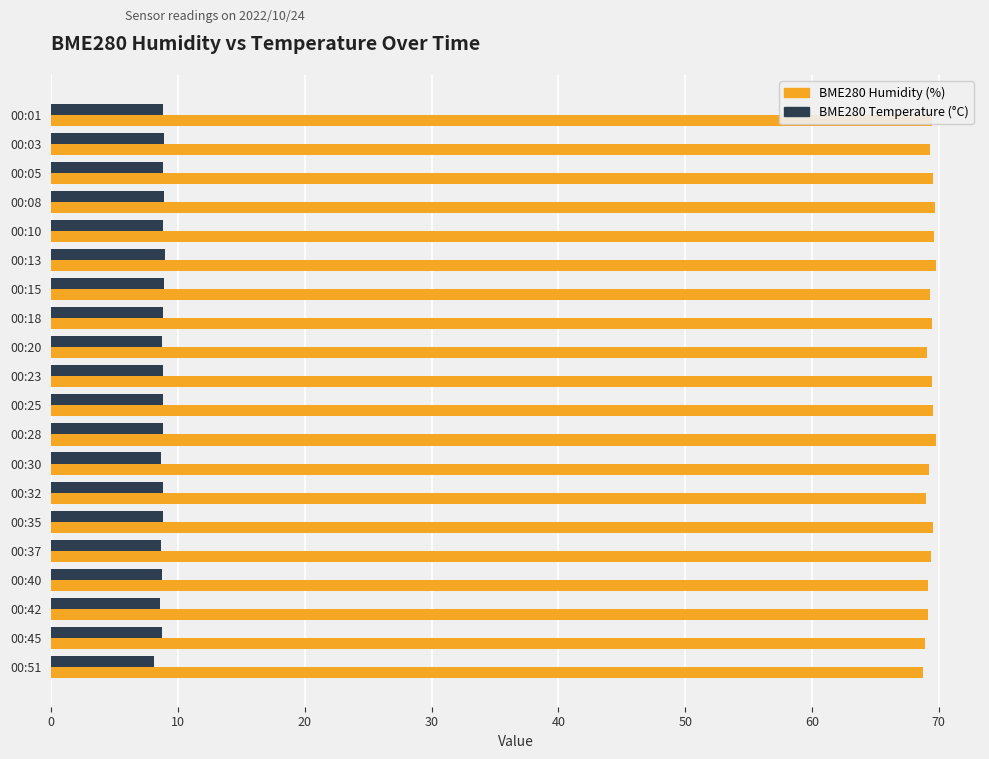

Is it true that BME280 Humidity (%) equals 121.2 at 00:15?

False